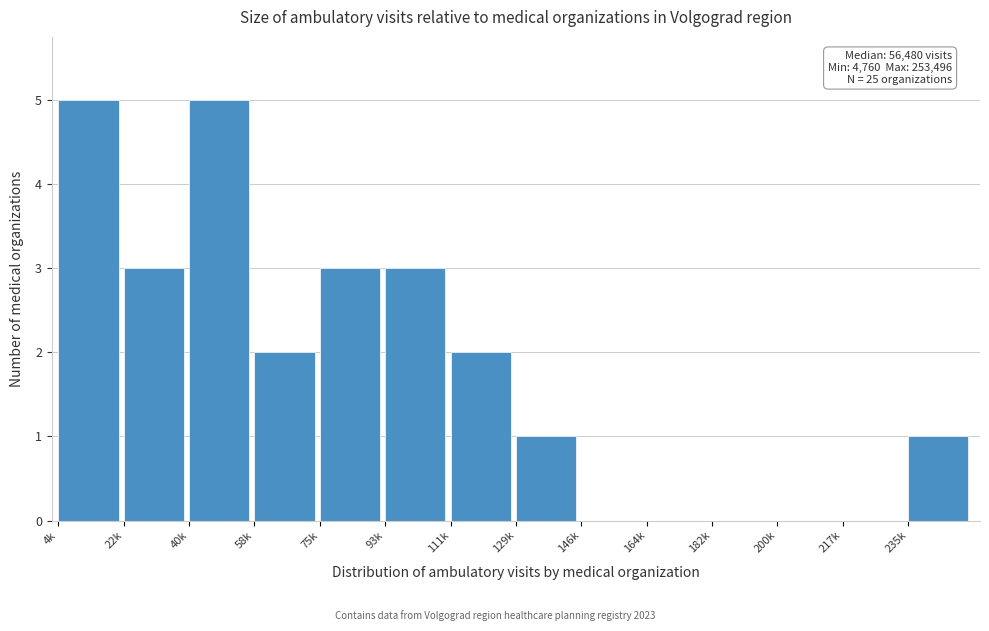

Reading left to right, extract all data points from this chart.

4k=5	22k=3	40k=5	58k=2	75k=3	93k=3	111k=2	129k=1	146k=0	164k=0	182k=0	200k=0	217k=0	235k=1